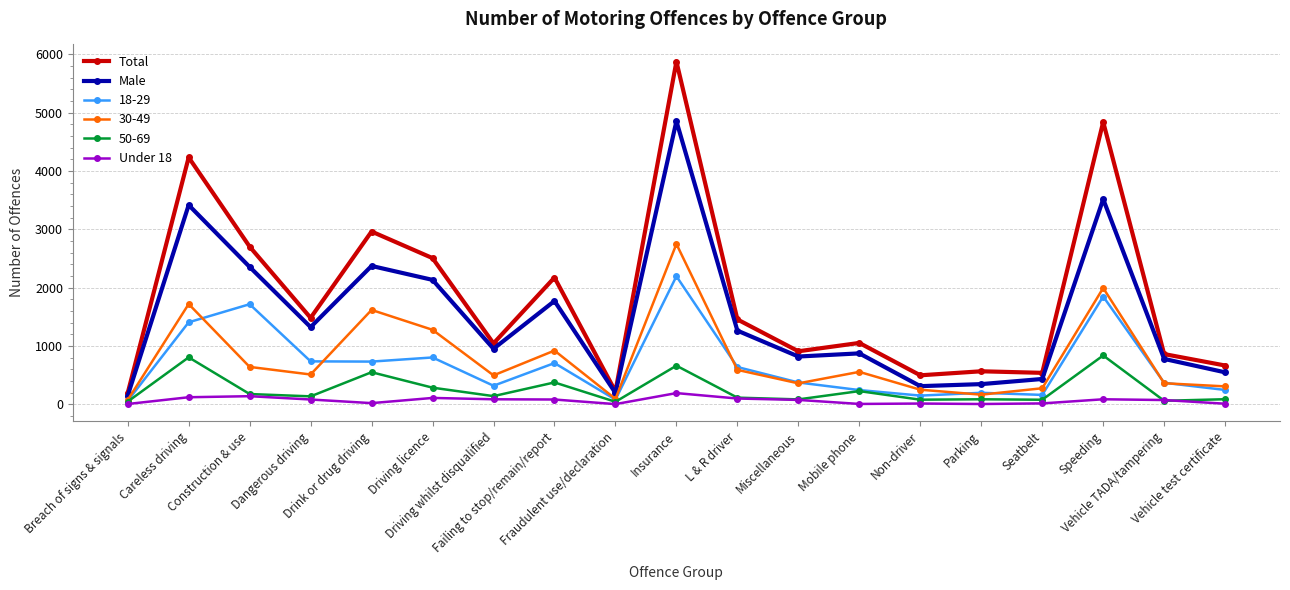

Which series has the largest total across all categories?

Total